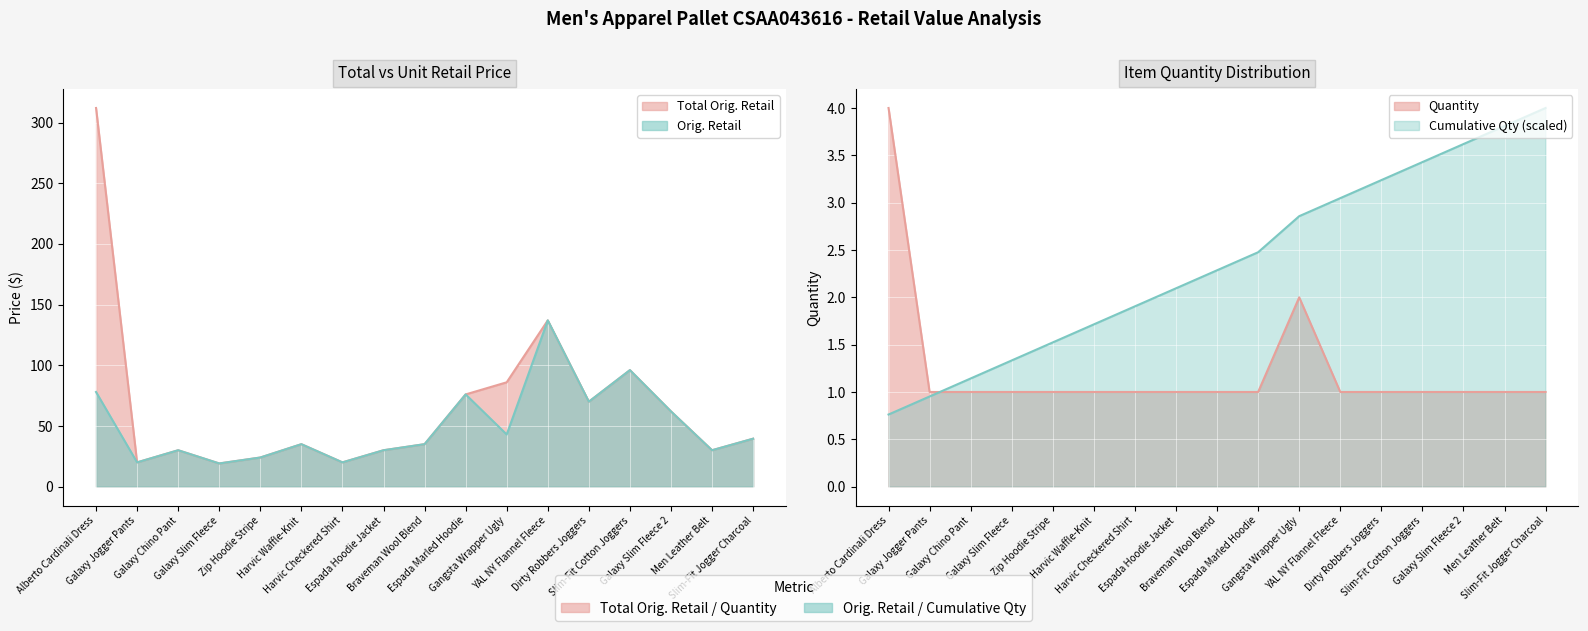

What is the difference between the highest and lowest values at Espada Marled Hoodie?

75.0